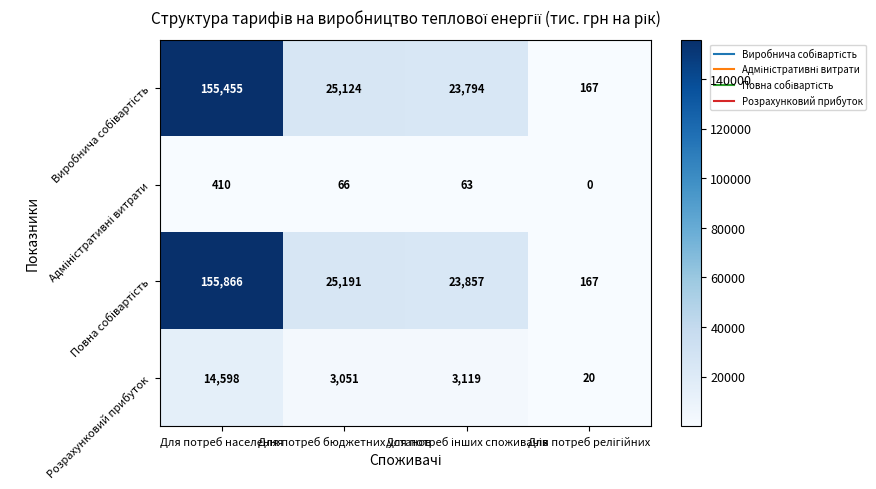

What is the average value of the Розрахунковий прибуток series?

5197